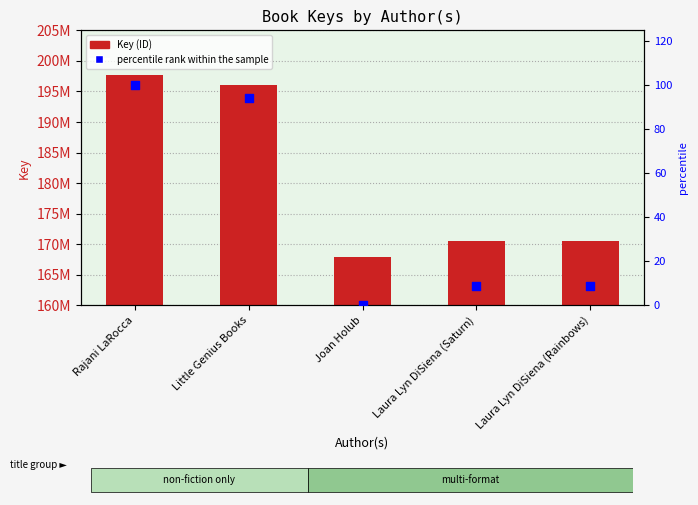

Which series contains the lowest Y value?

percentile rank within the sample